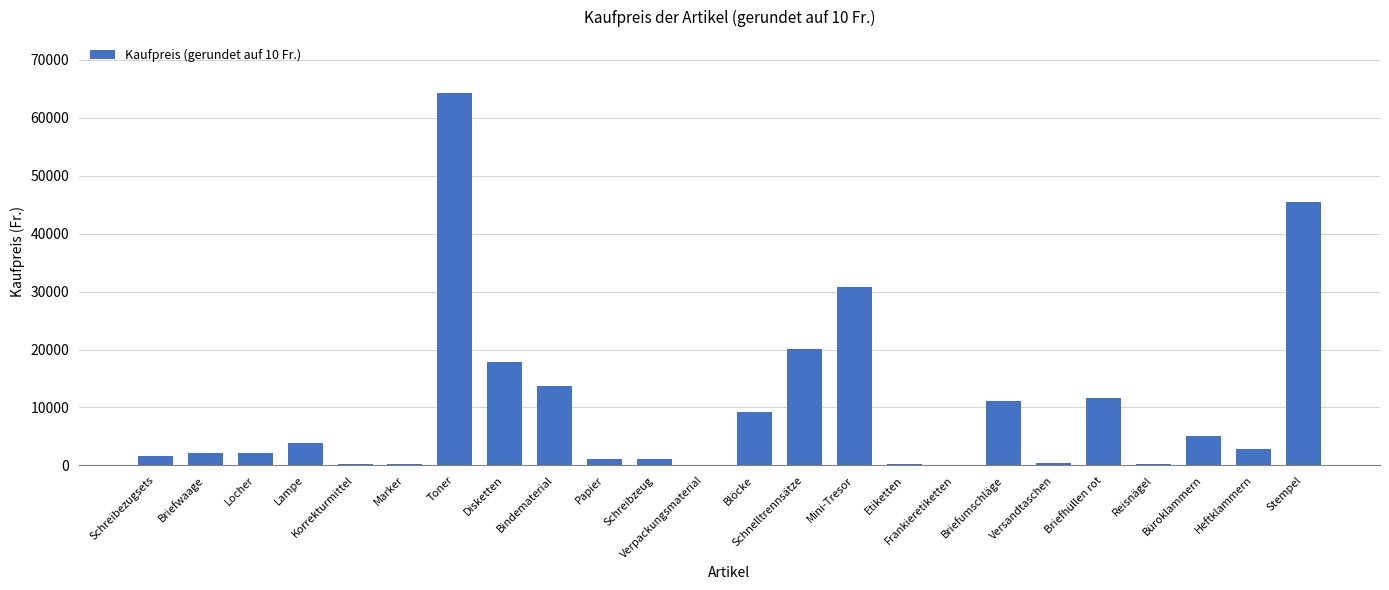

The value at Briefumschläge is 11200. True or false?

True